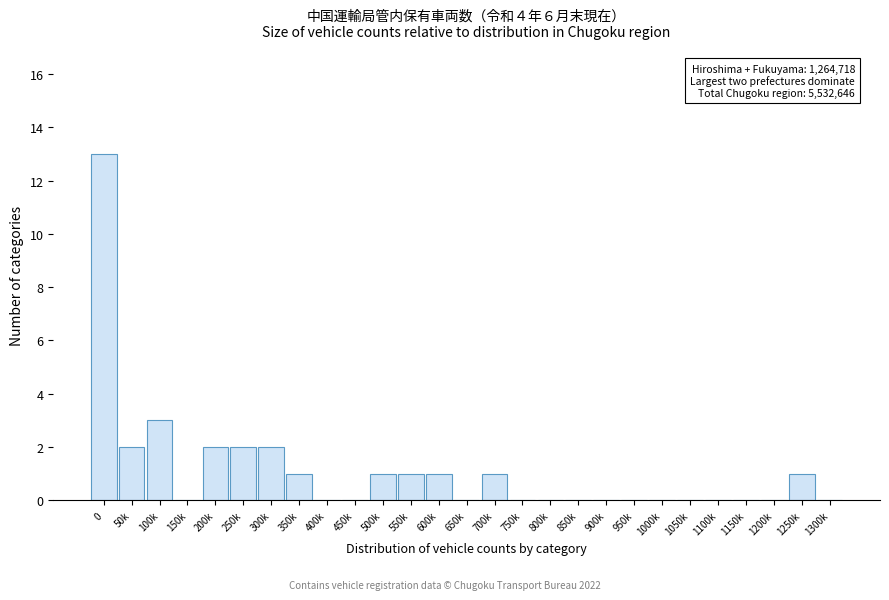

Reading left to right, what are all the values shown in this chart?

0=13	50k=2	100k=3	150k=0	200k=2	250k=2	300k=2	350k=1	400k=0	450k=0	500k=1	550k=1	600k=1	650k=0	700k=1	750k=0	800k=0	850k=0	900k=0	950k=0	1000k=0	1050k=0	1100k=0	1150k=0	1200k=0	1250k=1	1300k=0